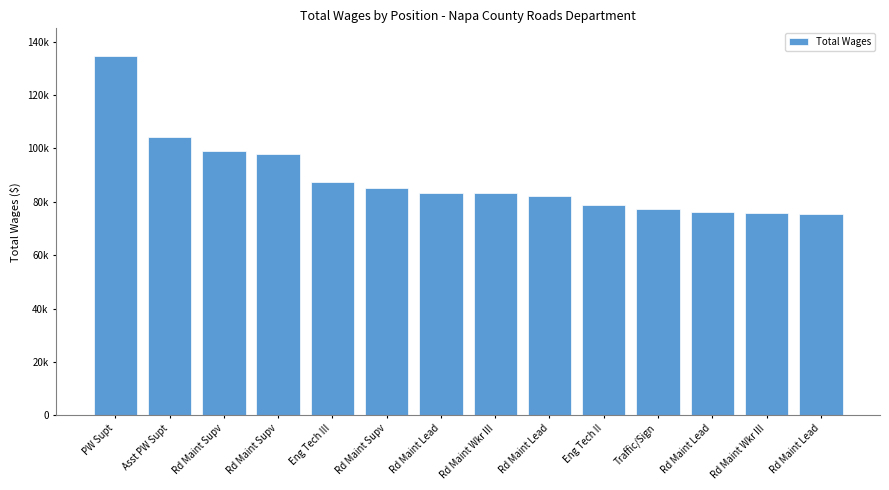

Rank the categories by value from highest to lowest.

PW Supt, Asst PW Supt, Rd Maint Supv, Rd Maint Supv, Eng Tech III, Rd Maint Supv, Rd Maint Lead, Rd Maint Wkr III, Rd Maint Lead, Eng Tech II, Traffic/Sign, Rd Maint Lead, Rd Maint Wkr III, Rd Maint Lead